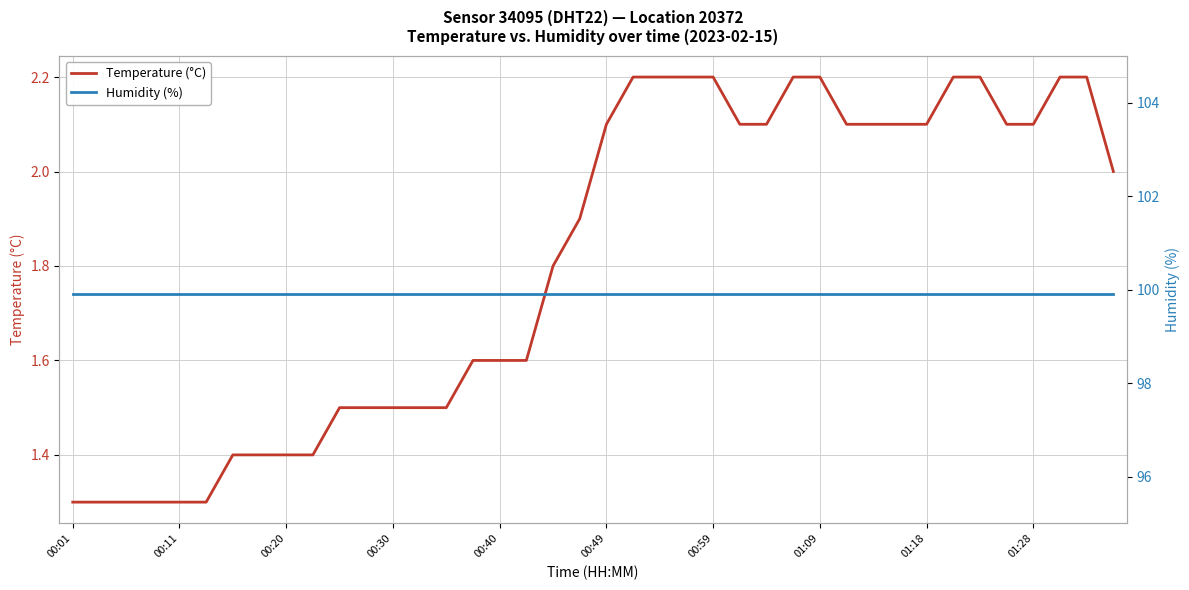

Is it true that Temperature (°C) equals 1.4 at 00:20?

True